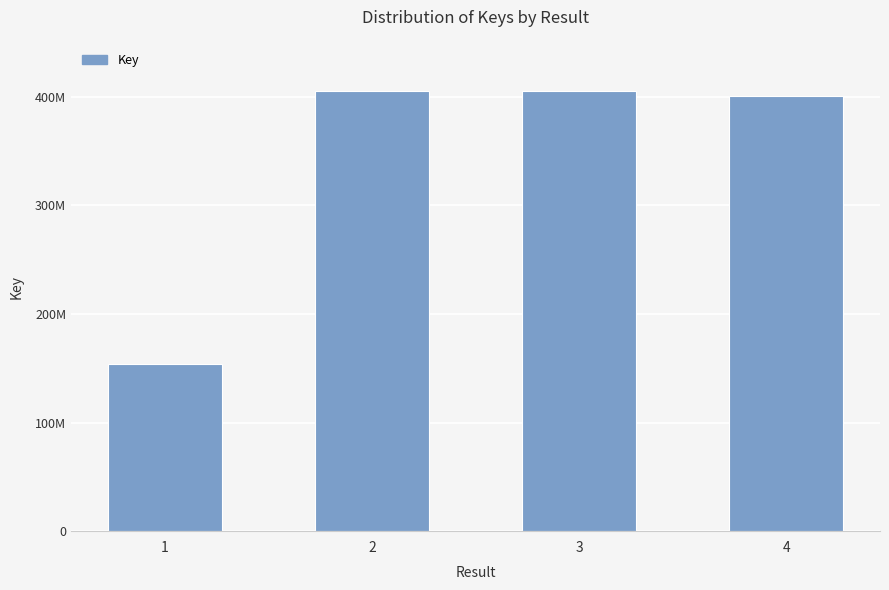

What is the maximum value shown in the chart?

405735221